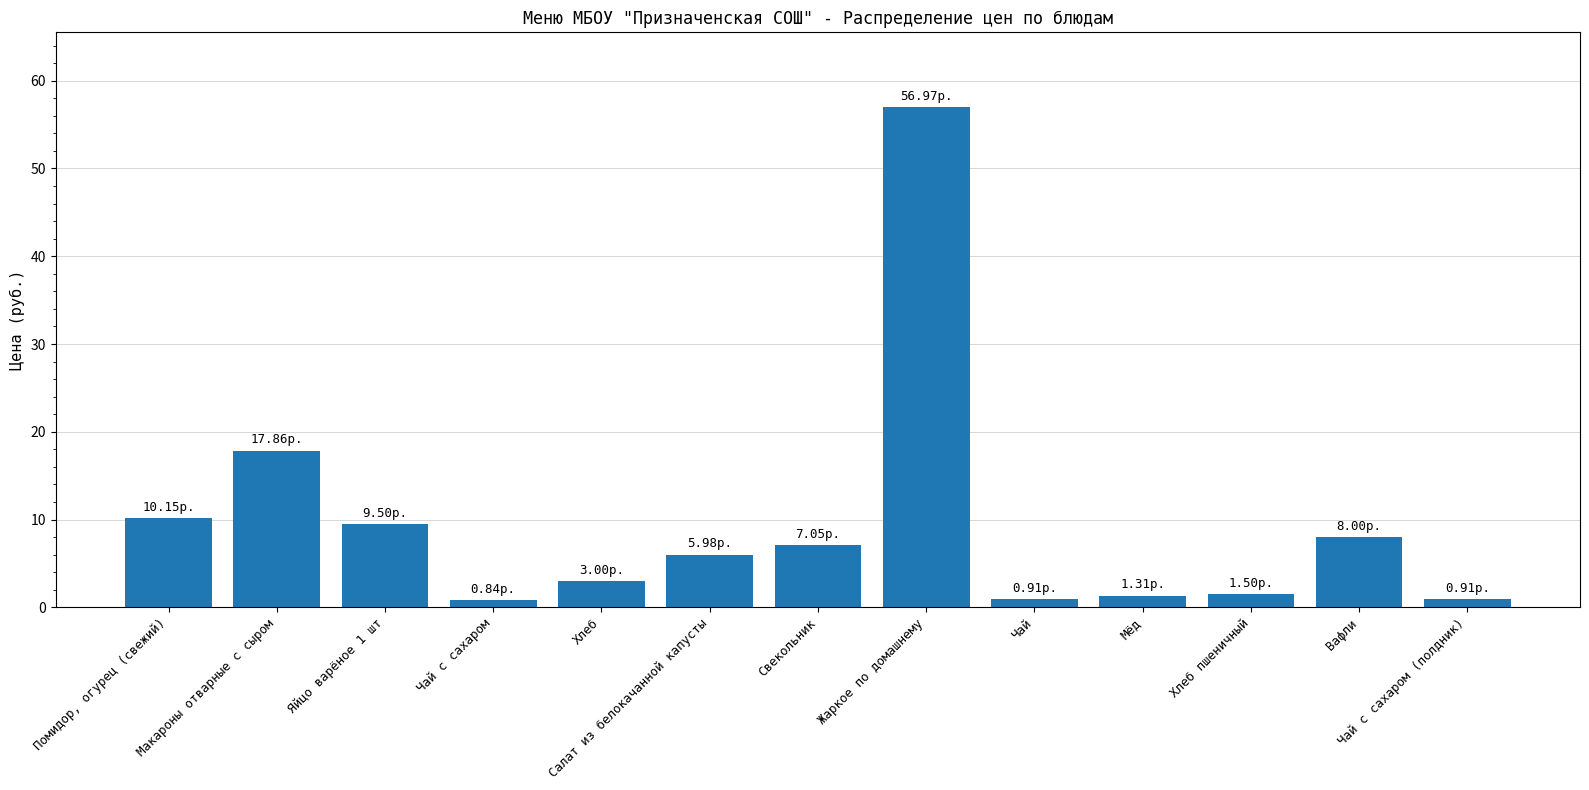

What value does the data have at Вафли?

8.0